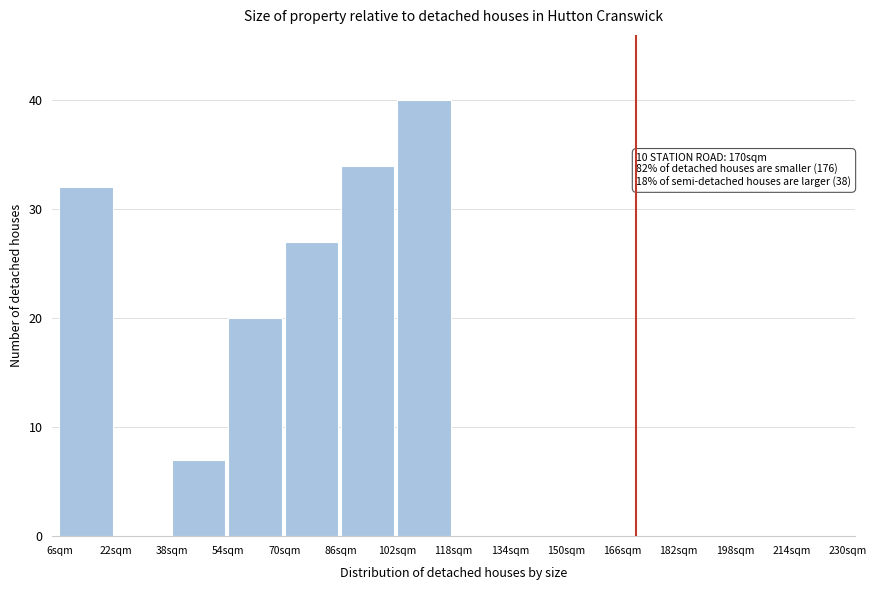

Which range on the x-axis has the tallest bar?

102 to 118